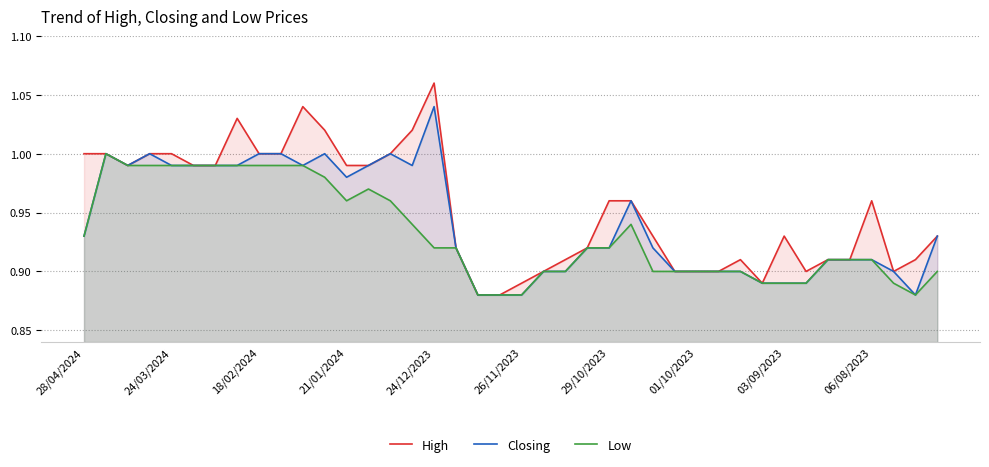

Rank the series by their average value, from lowest to highest.

Low, Closing, High